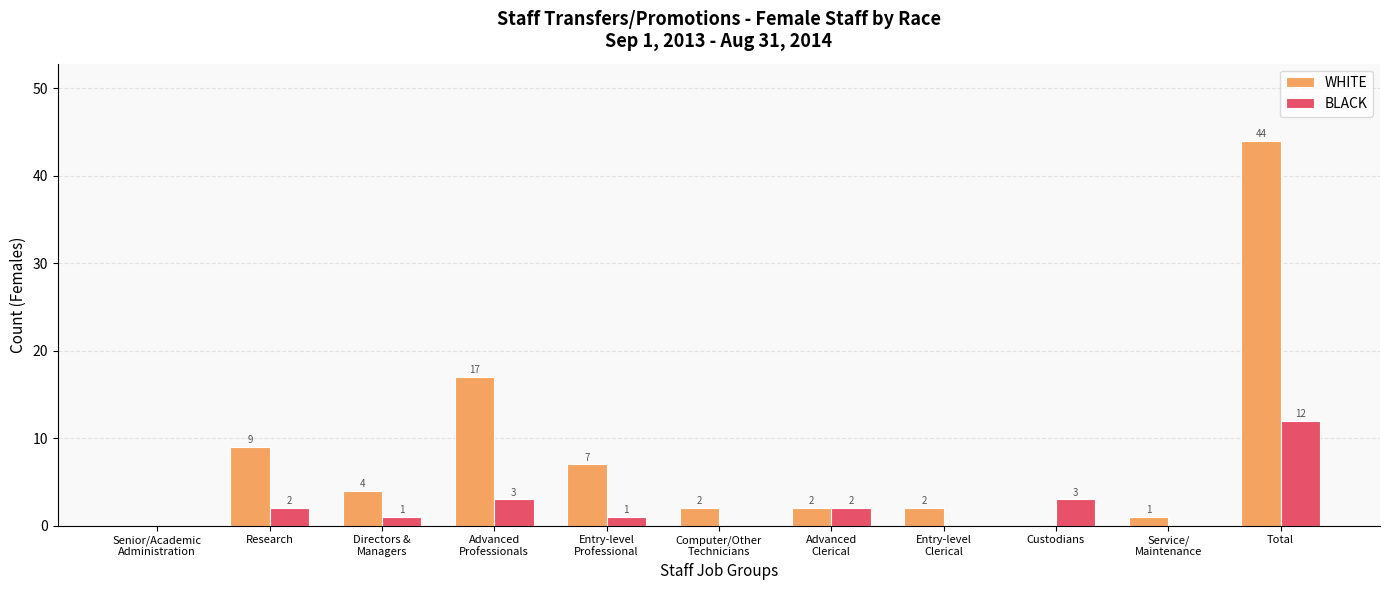

What is the sum of all WHITE values?

88